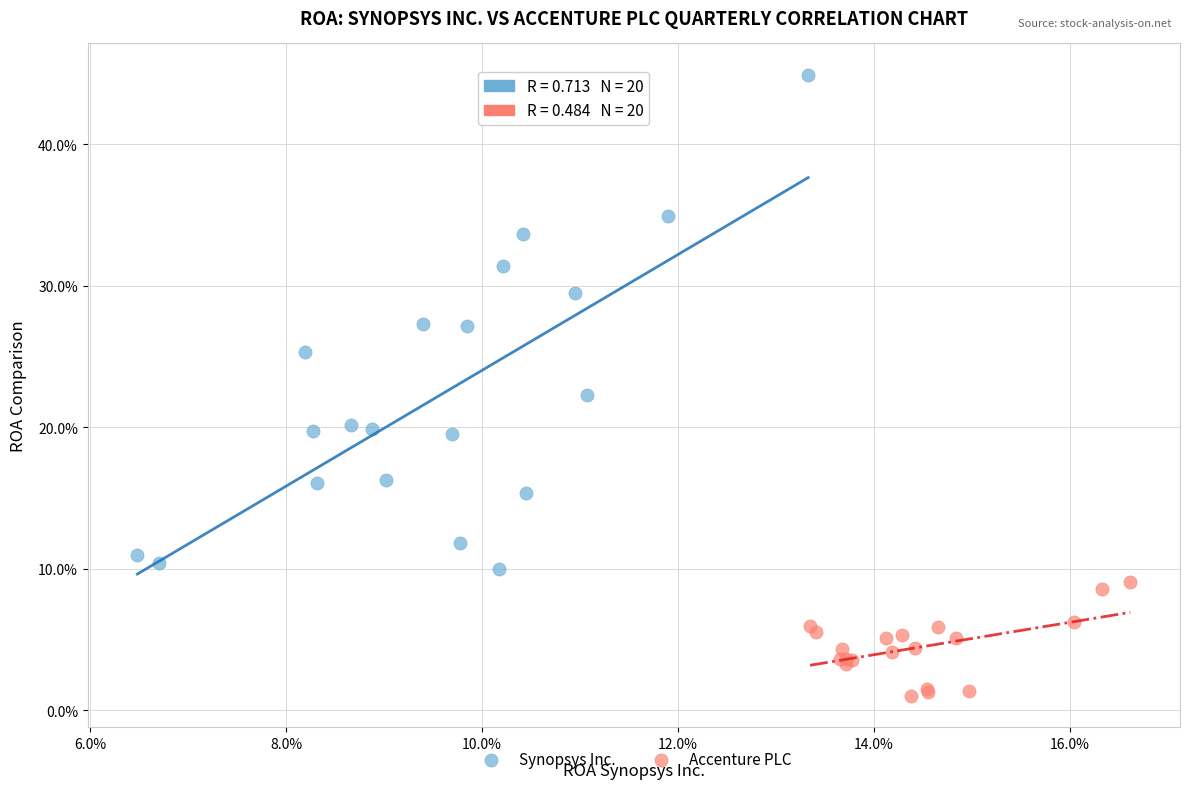

What are all the series names shown in the legend?

Synopsys Inc., Accenture PLC